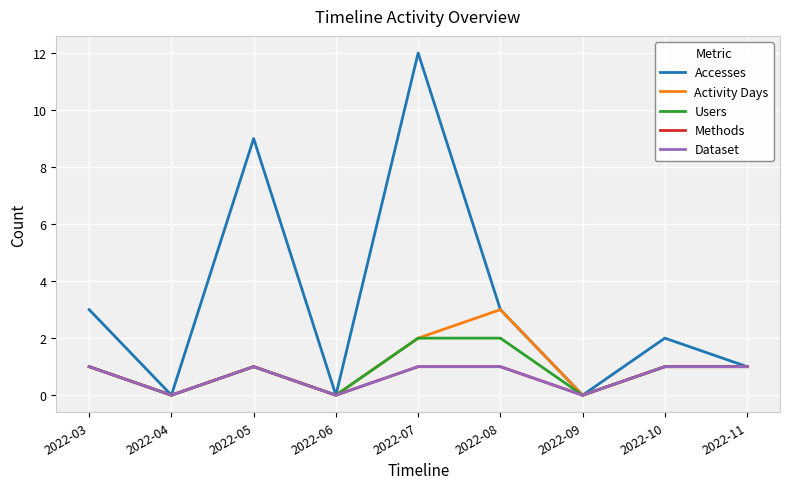

Does the chart have visible grid lines?

Yes